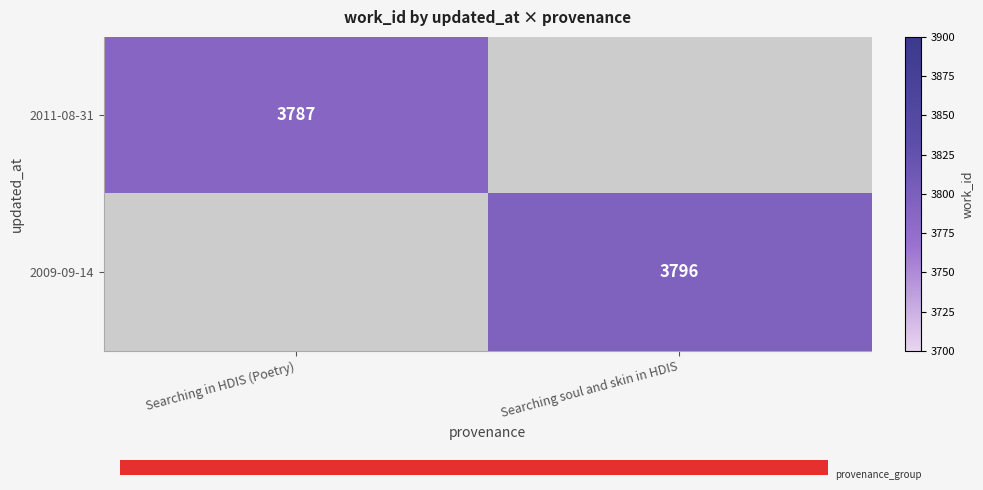

Which label corresponds to the largest value in the chart?

Searching soul and skin in HDIS